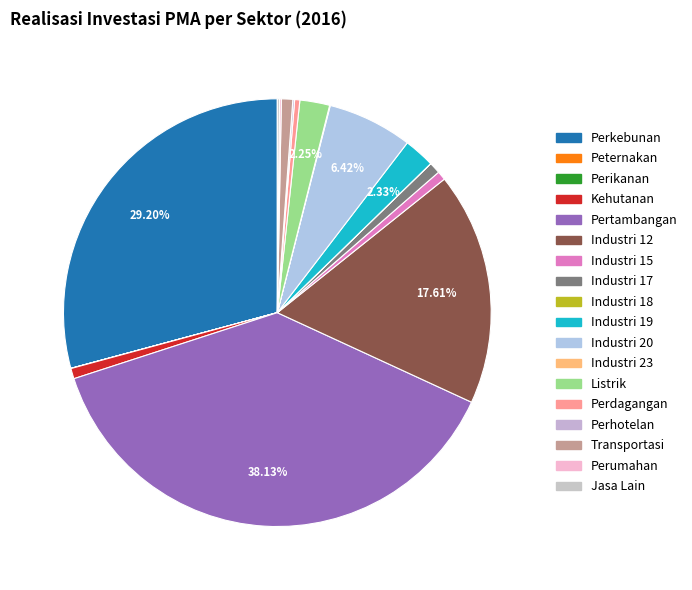

How many segments does this pie chart have?

18